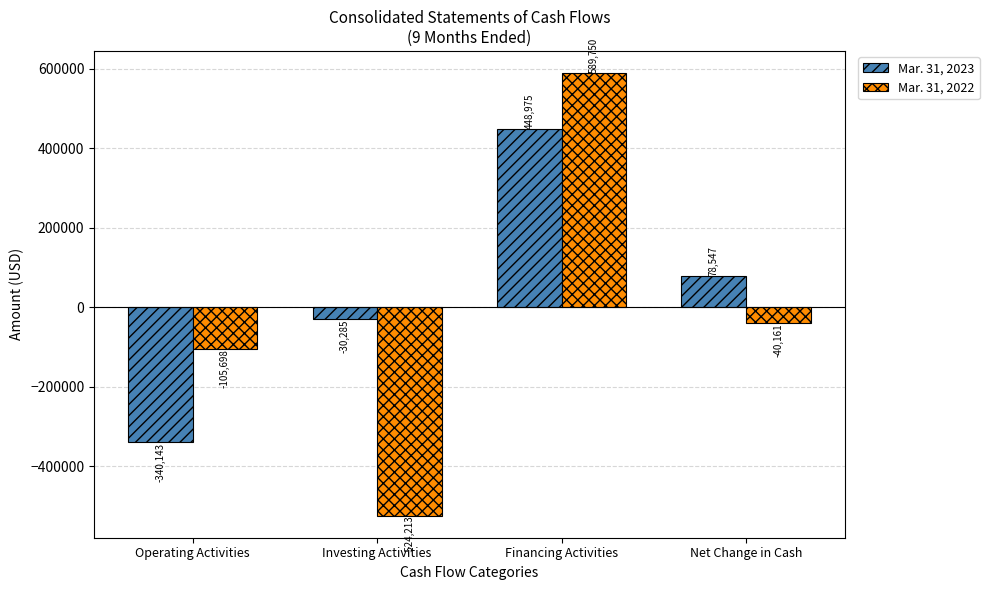

What is the label of the 2nd bar from the left?

Investing Activities